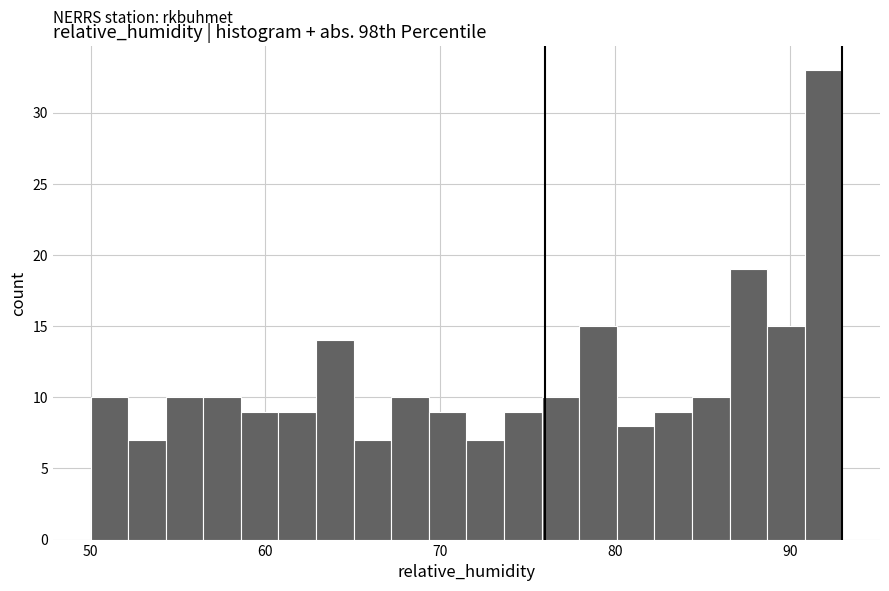

Read against the x-axis, roughly where is the centre of the tallest bar?

92